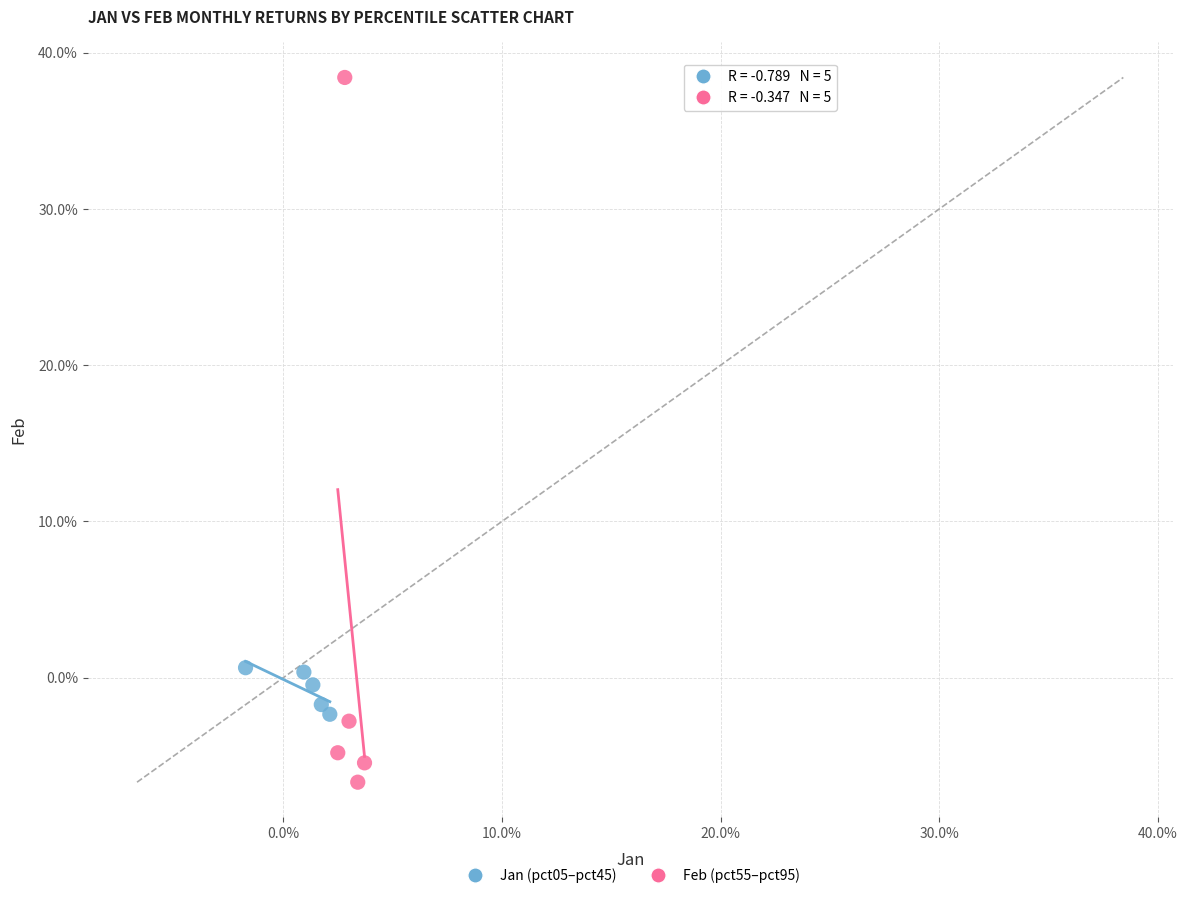

What are all the series names shown in the legend?

Jan (pct05–pct45), Feb (pct55–pct95)